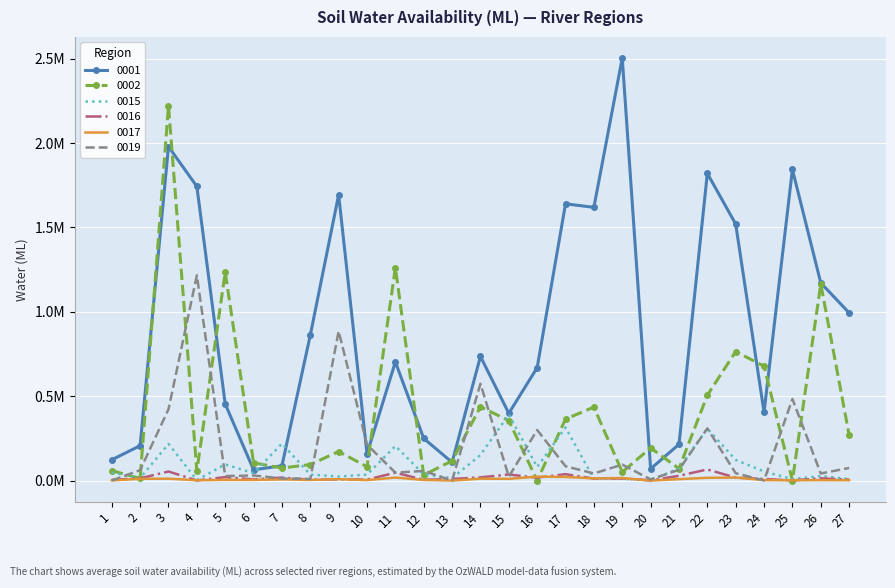

How many interior local valleys does the 0019 series have?

9